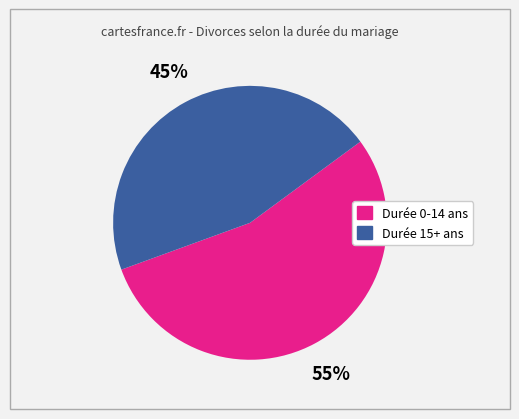

Is there a majority slice in this chart?

Yes